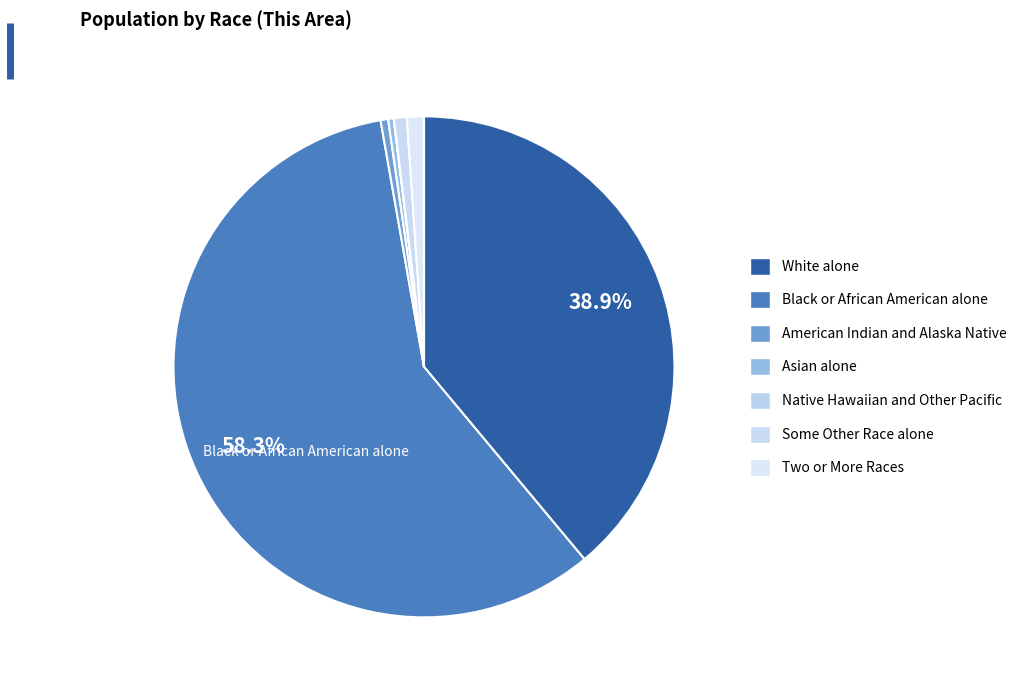

Combined, do Some Other Race alone and American Indian and Alaska Native account for over 50%?

No